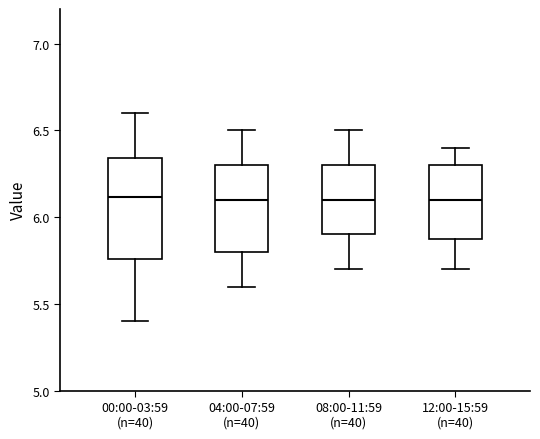

Reading left to right, read every box against the y-axis: the position of its median line, the range the box covers, and the ends of its whiskers. The values are not printed on the chart, so give them approximately, as read against the axis.

00:00-03:59 (n=40): median 6.10, box 5.75 to 6.35, whiskers 5.40 to 6.60
04:00-07:59 (n=40): median 6.10, box 5.80 to 6.30, whiskers 5.60 to 6.50
08:00-11:59 (n=40): median 6.10, box 5.90 to 6.30, whiskers 5.70 to 6.50
12:00-15:59 (n=40): median 6.10, box 5.90 to 6.30, whiskers 5.70 to 6.40